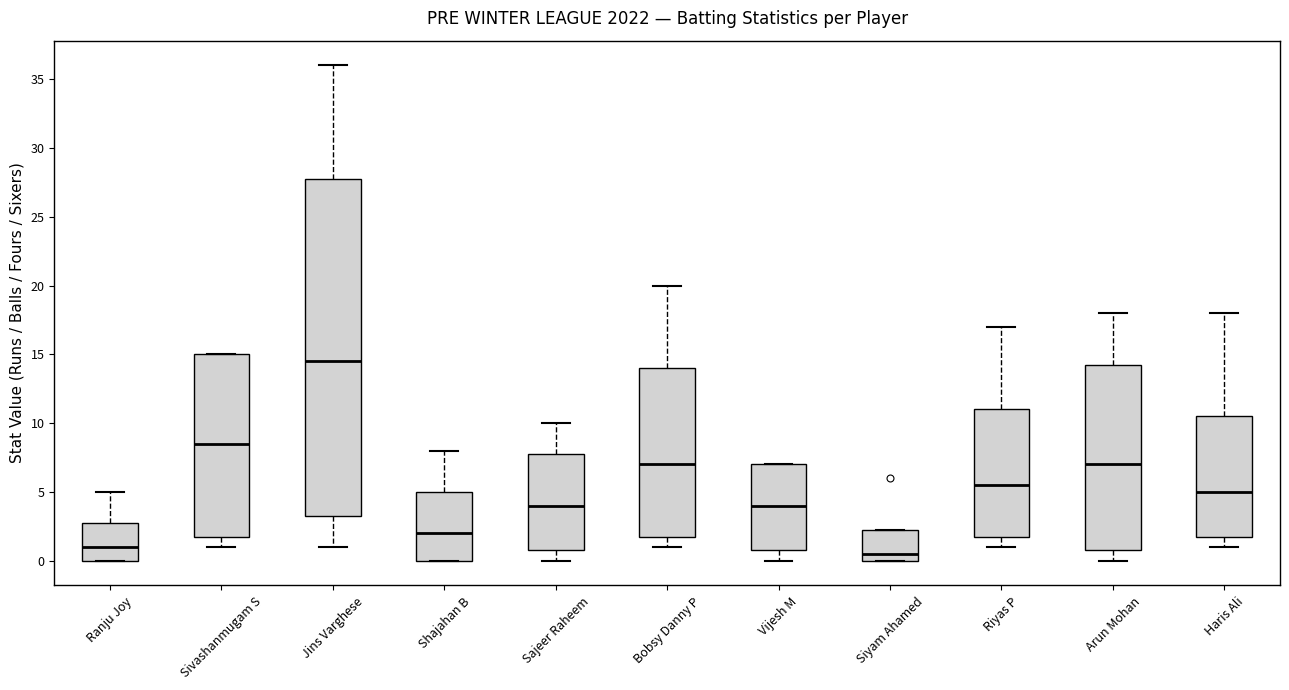

Which box has the lowest median line?

Siyam Ahamed